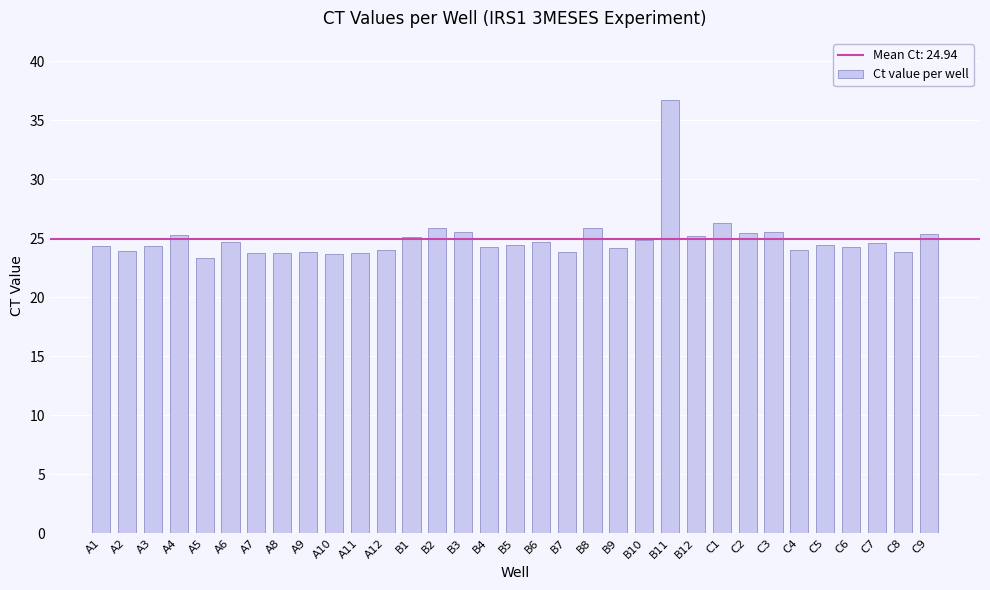

What is the label of the 4th bar from the right?

C6